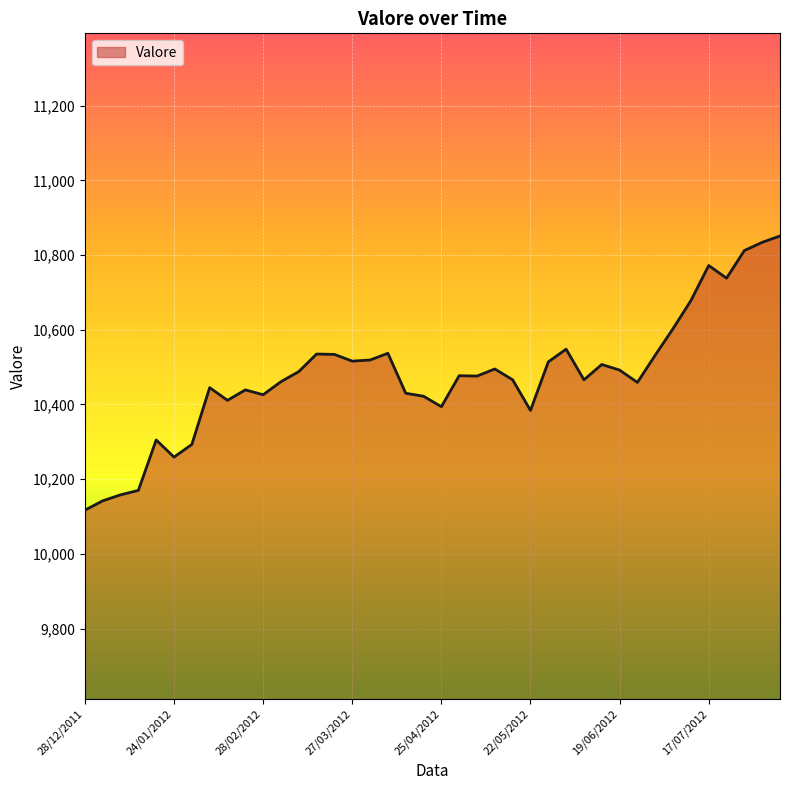

What is the smallest value displayed?

10117